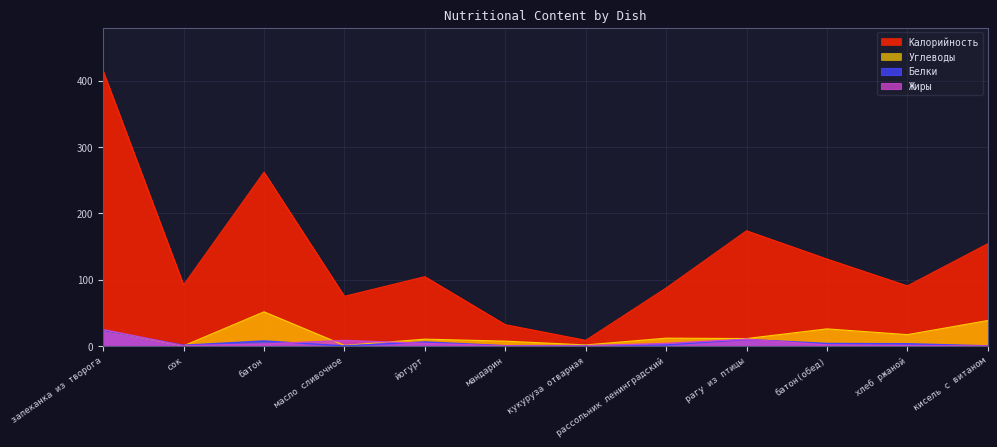

Reading right to left, what are all the values shown in this chart?

Калорийность: 154.0	90.5	131.0	173.6	87.3	8.4	32.0	104.4	74.8	262.0	92.0	414.4
Белки: 0.1	3.3	3.8	9.7	1.5	0.5	0.3	6.0	0.1	7.5	1.0	23.4
Жиры: 0.0	0.6	1.4	10.1	3.8	0.1	0.0	3.8	8.2	2.9	0.2	24.6
Углеводы: 38.3	17.0	25.7	11.1	11.7	1.5	7.2	10.2	0.8	51.4	0.2	23.3